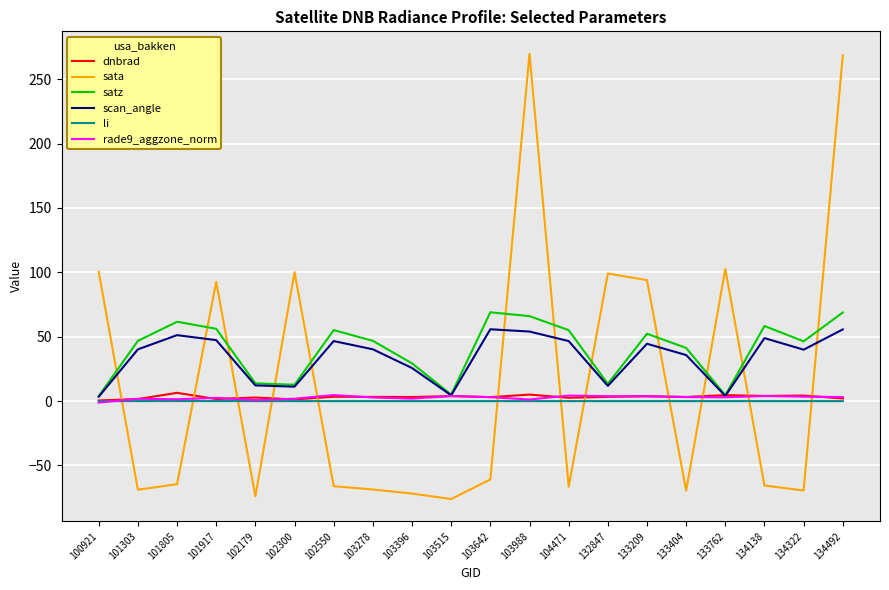

Is the value of scan_angle at 133404 greater than the value of sata at 134322?

Yes